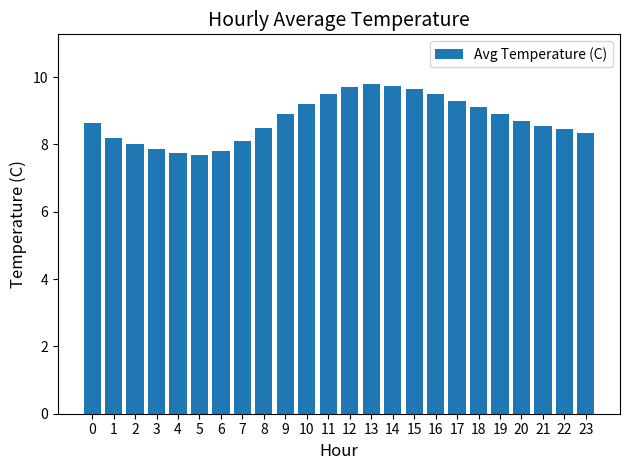

The chart shows a value of 4.5 at 7. True or false?

False